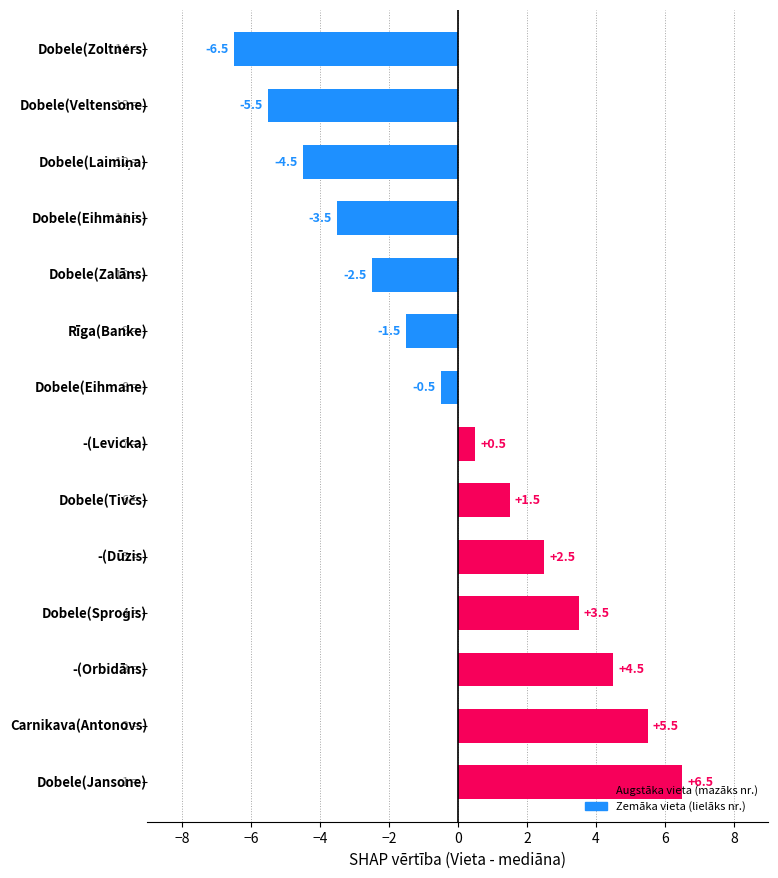

What is the greatest value displayed?

6.5